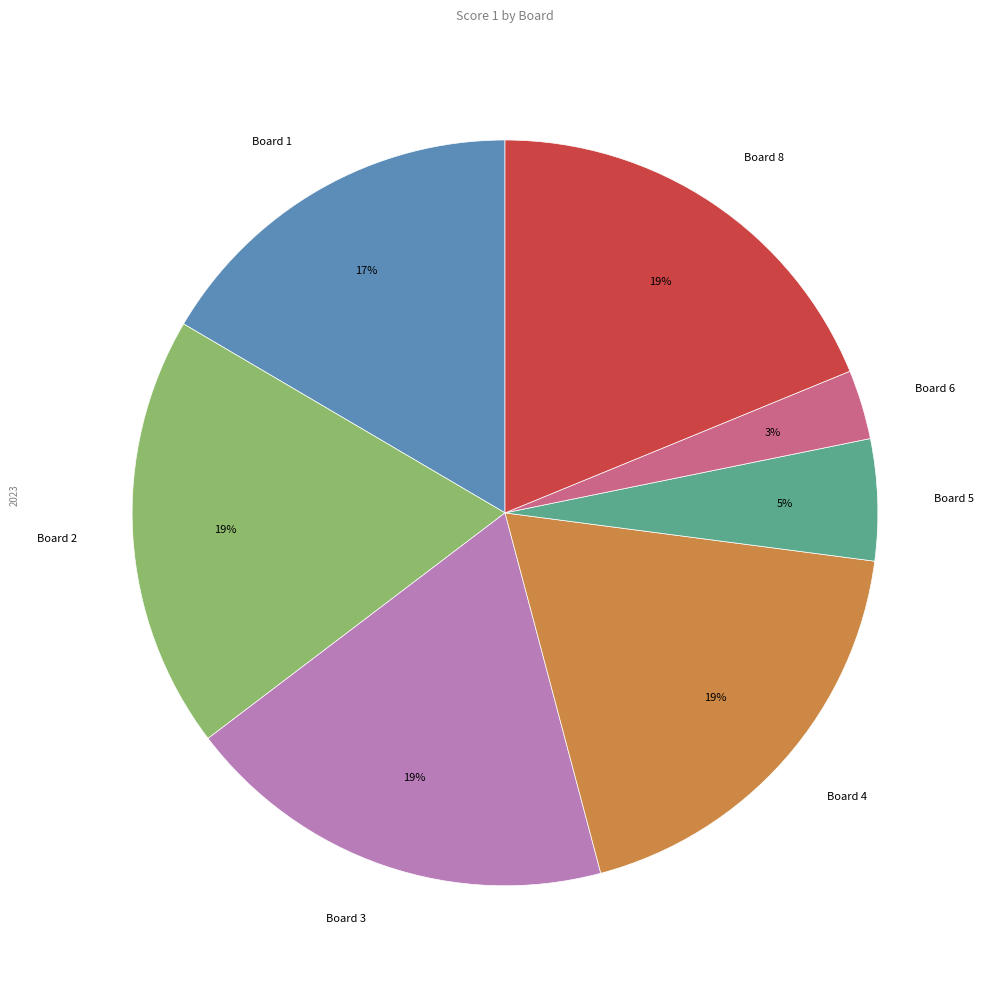

To the nearest percent, what percentage of the pie is Board 5?

5%